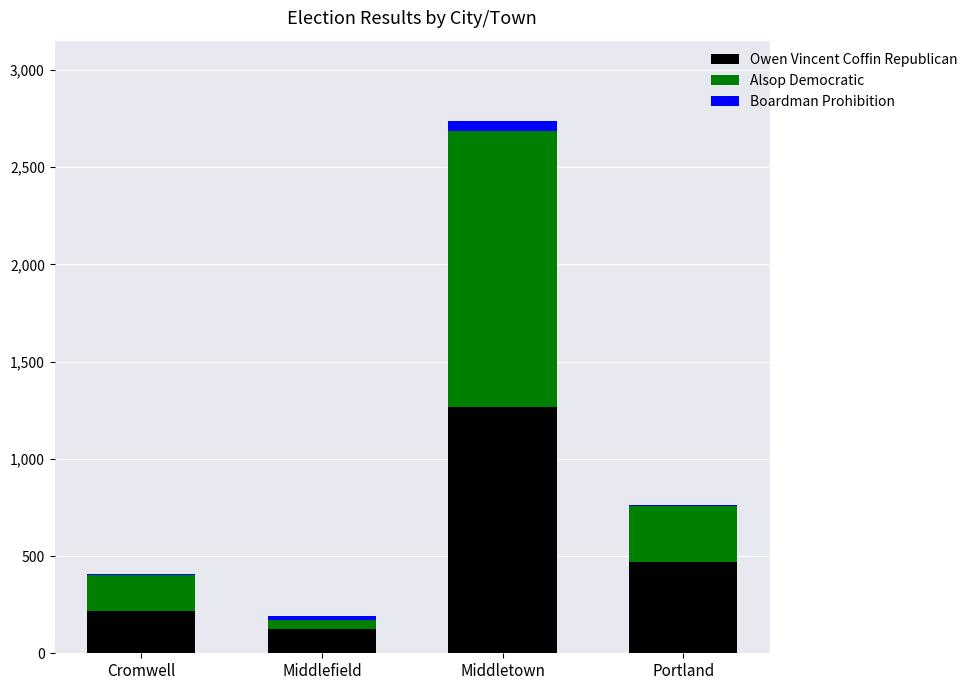

What is the highest value of the Owen Vincent Coffin Republican series?

1266